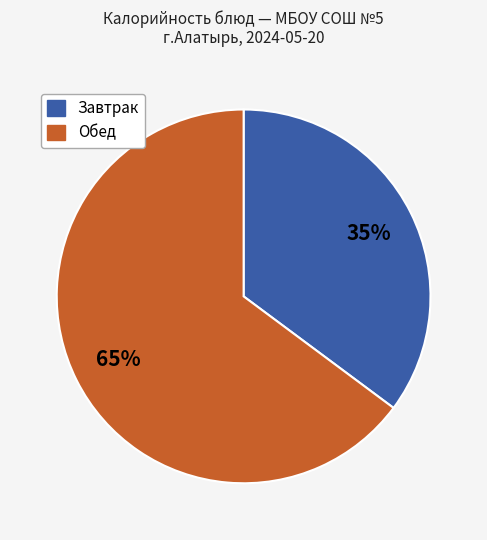

Is there a majority slice in this chart?

Yes